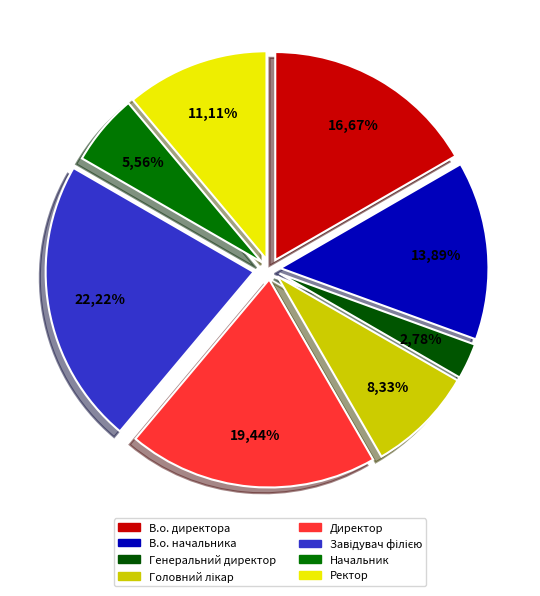

Count the number of slices in the pie.

8